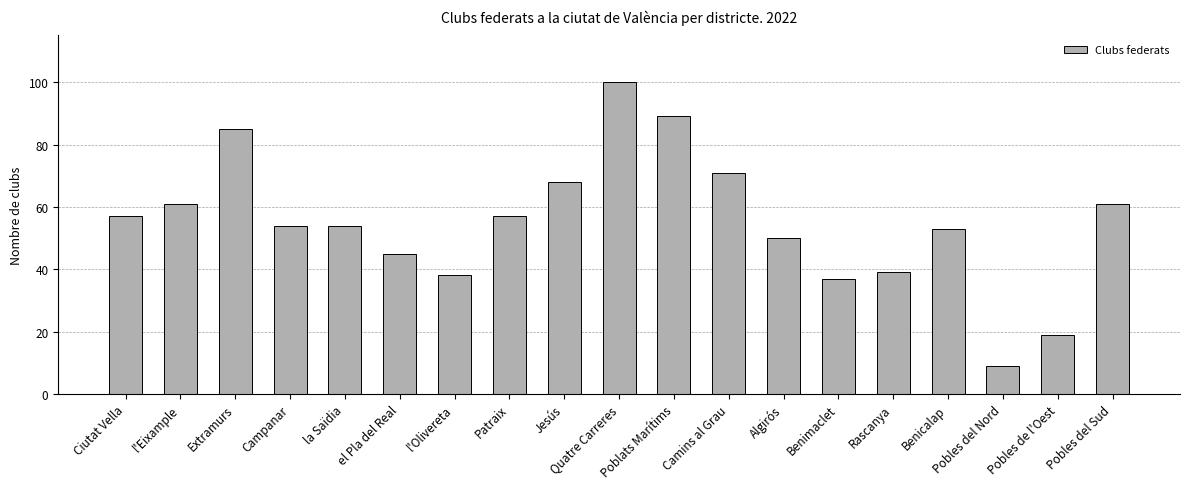

How many data points does each series have?

19